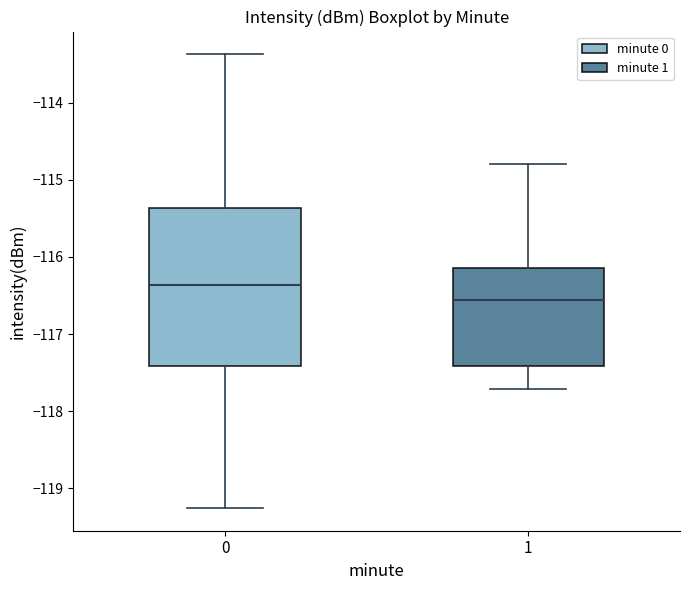

Reading left to right, transcribe this box plot: for each box, give where its median line is, the range the box spans, and where its two whiskers end, as read against the y-axis. The values are not printed on the chart, so give them approximately, as read against the axis.

0: median -116.4, box -117.4 to -115.4, whiskers -119.3 to -113.4
1: median -116.6, box -117.4 to -116.1, whiskers -117.7 to -114.8